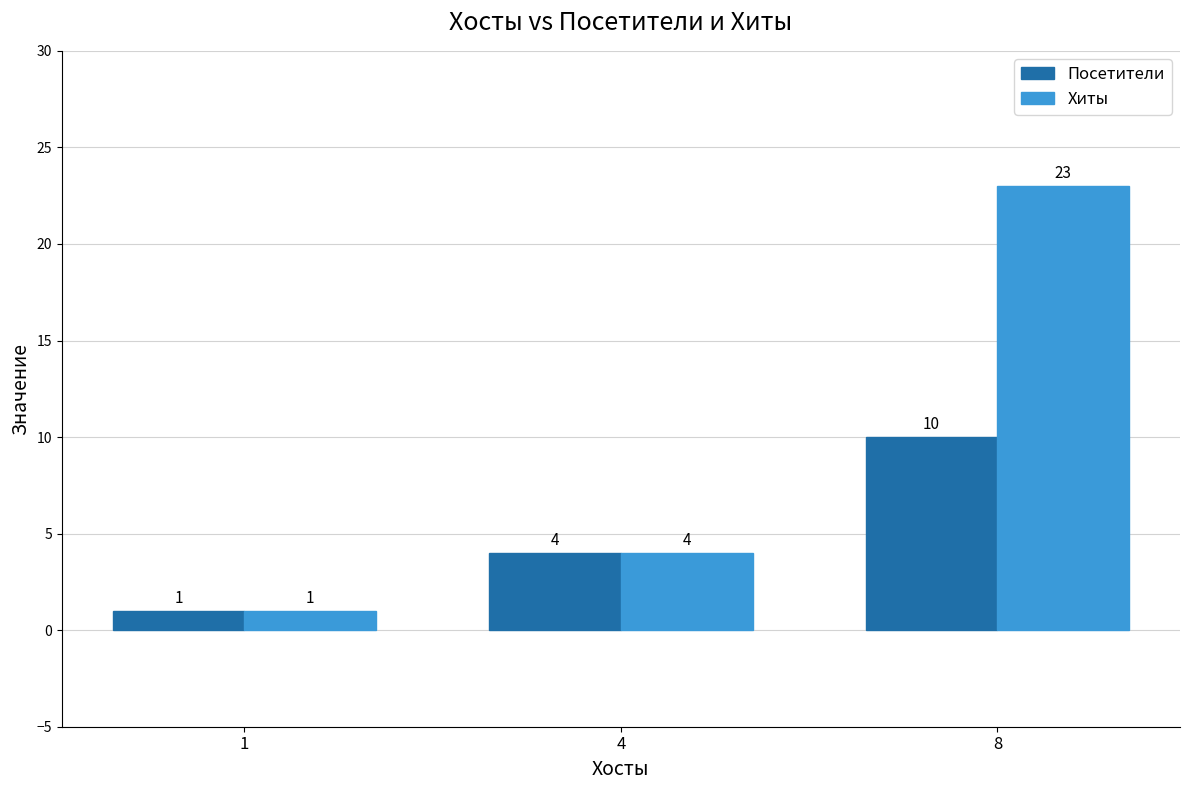

List the labels in order of Посетители value, largest first.

8, 4, 1